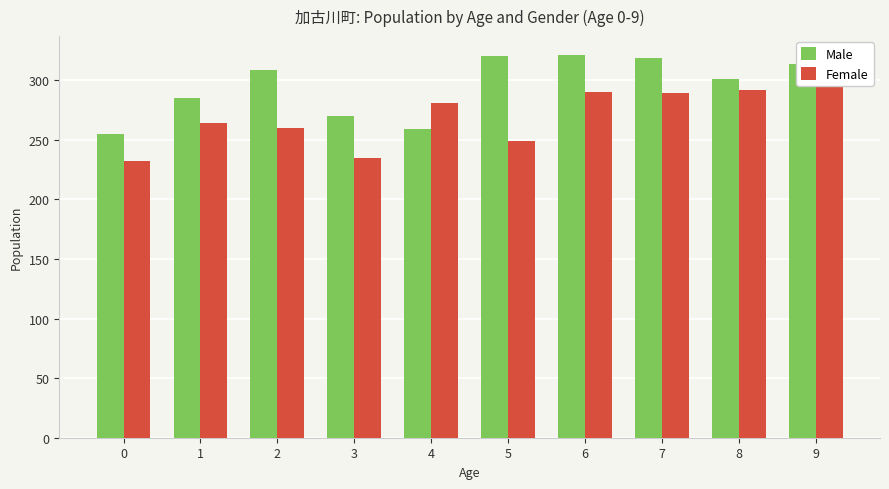

Reading right to left, transcribe all the data shown in this chart.

Male: 9=314	8=301	7=319	6=321	5=320	4=259	3=270	2=309	1=285	0=255
Female: 9=318	8=292	7=289	6=290	5=249	4=281	3=235	2=260	1=264	0=232